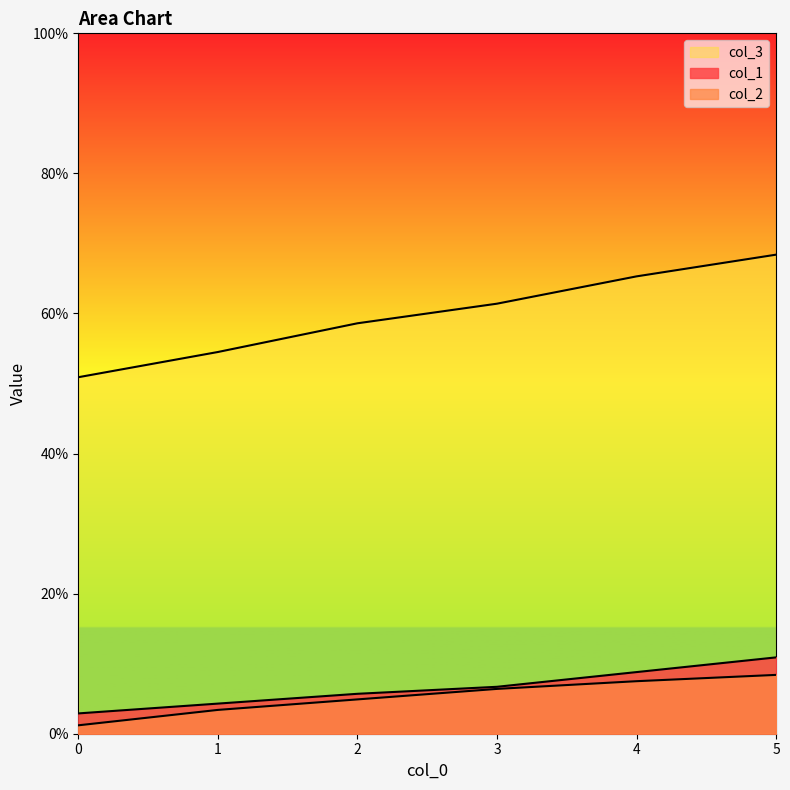

How many lines are shown in the chart?

3